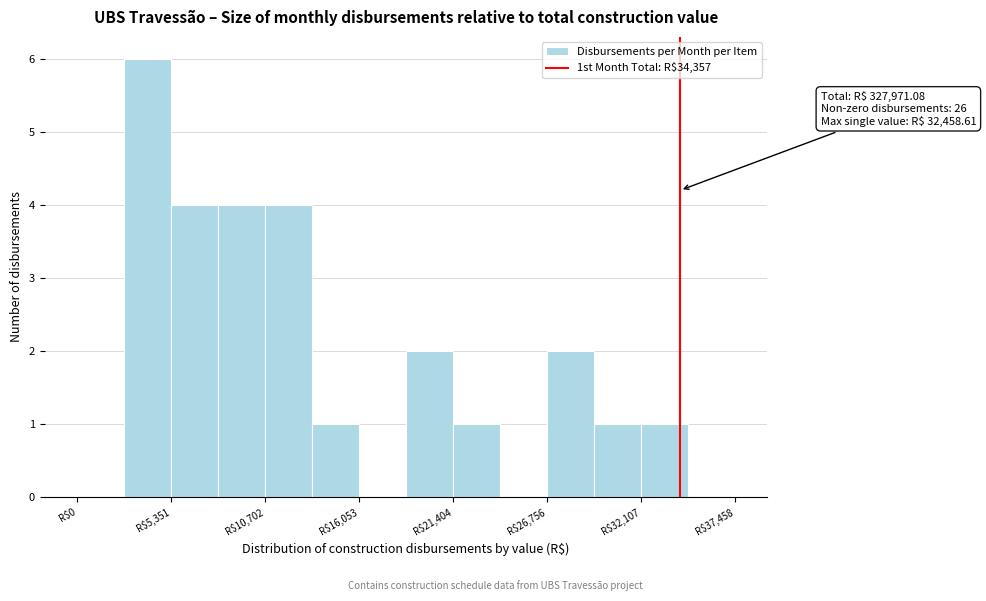

Read against the x-axis, roughly where is the centre of the tallest bar?

4000